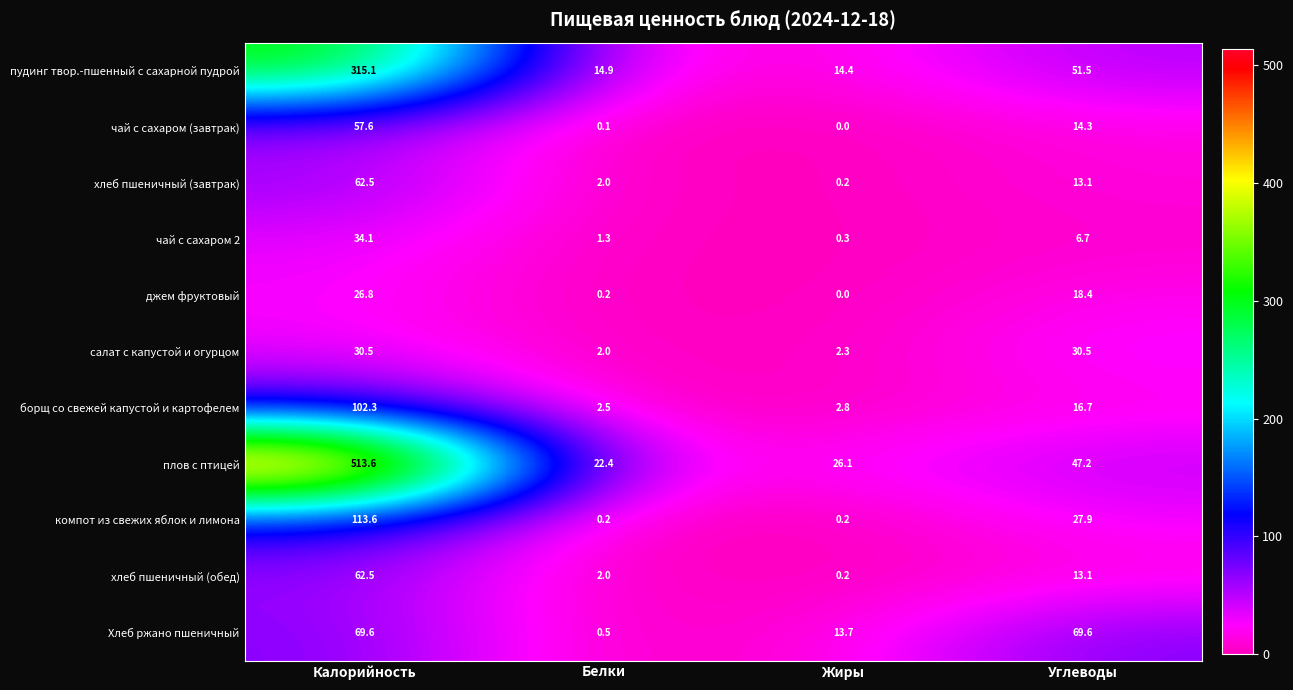

True or false: Хлеб ржано пшеничный has a value of 13.7 at Жиры.

True